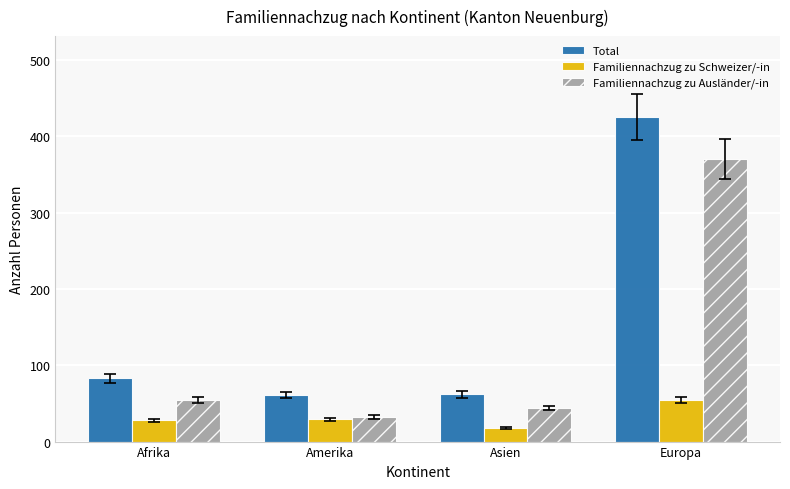

What is the sum of the Familiennachzug zu Ausländer/-in values at Europa and Afrika?

425